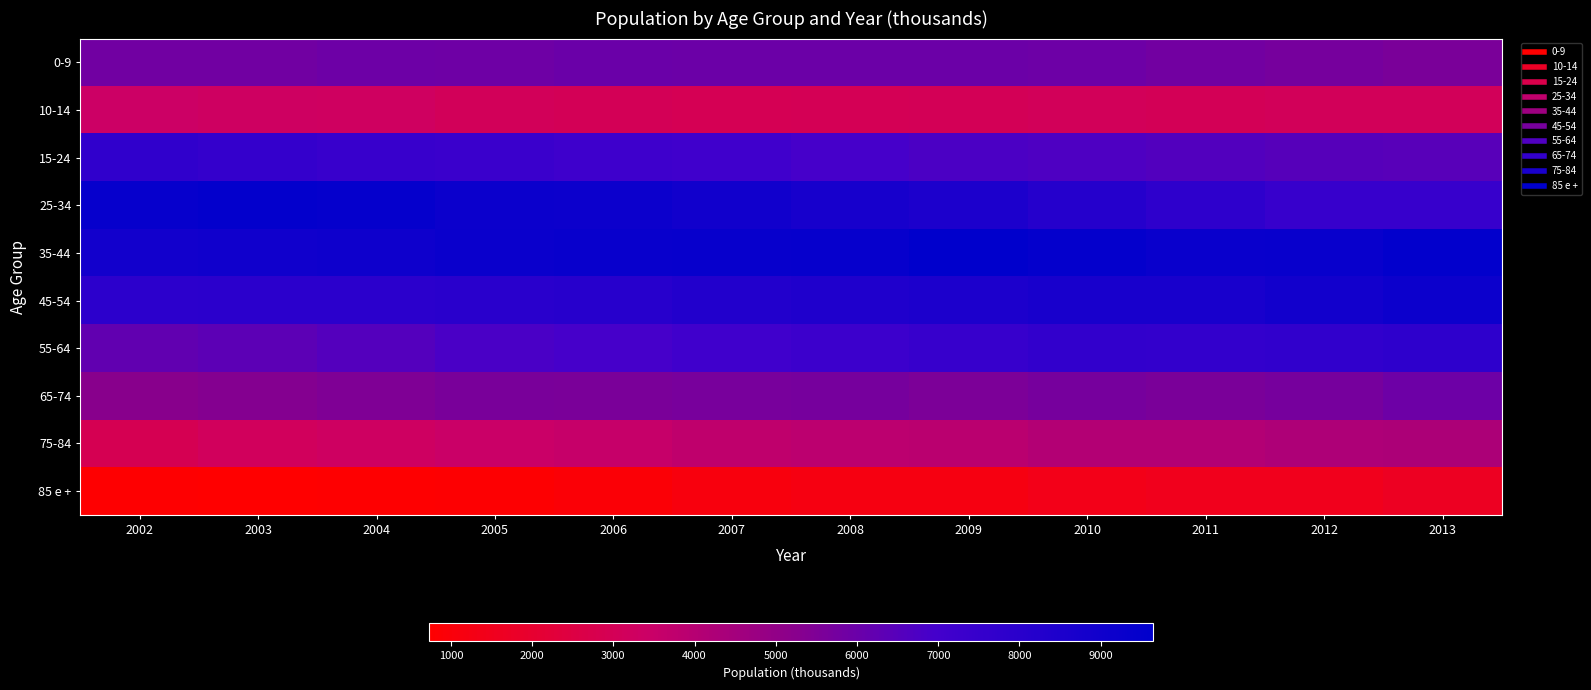

Rank the series by their maximum value, from highest to lowest.

35-44, 25-34, 45-54, 55-64, 15-24, 0-9, 65-74, 75-84, 10-14, 85 e +